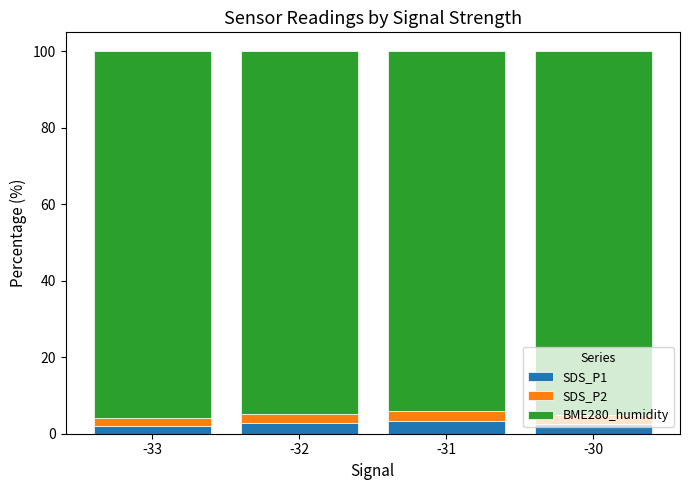

What is the total value across all series at -30?

100.0